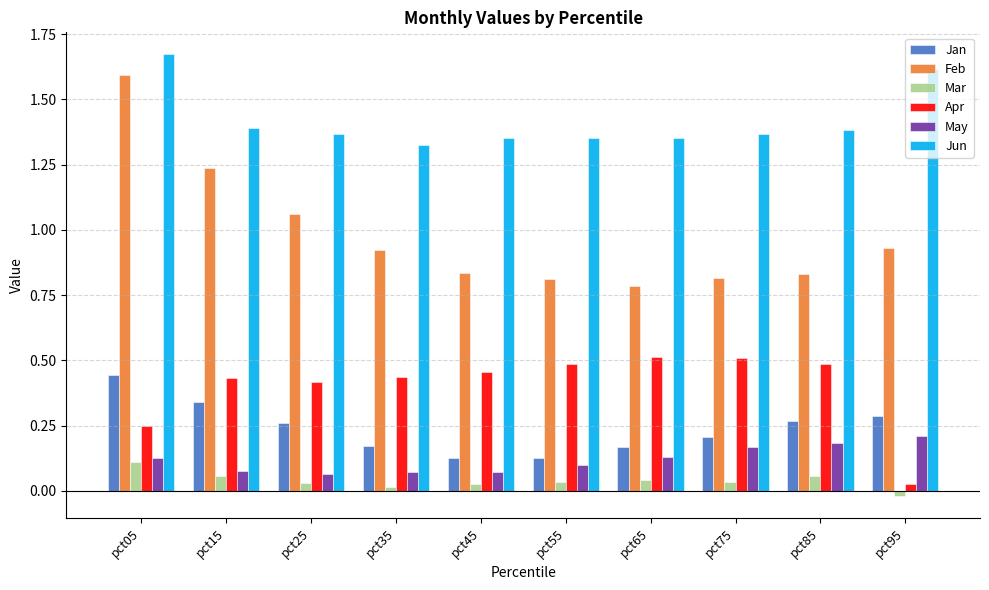

Which series changed the most between pct15 and pct35?

Feb